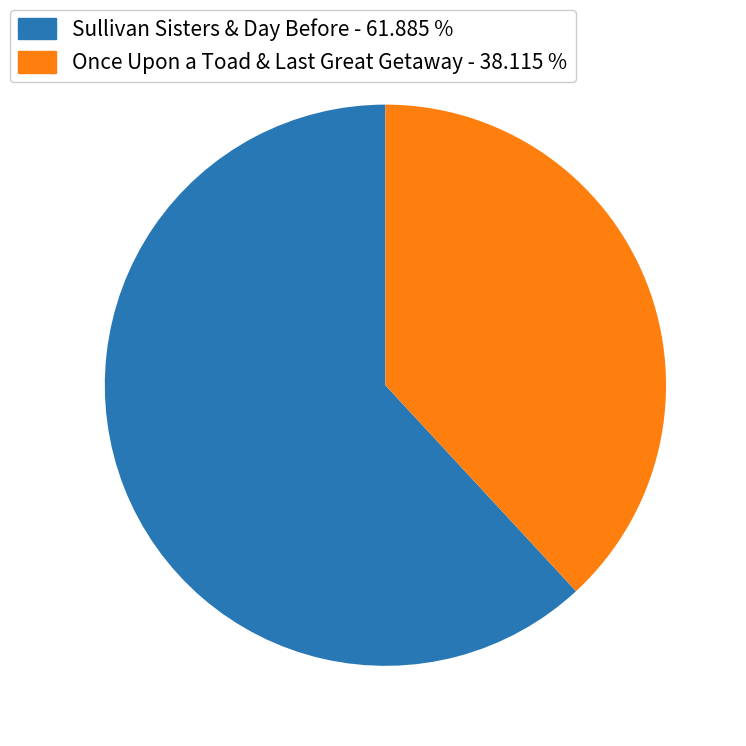

Is there any slice that represents more than half of the pie?

Yes